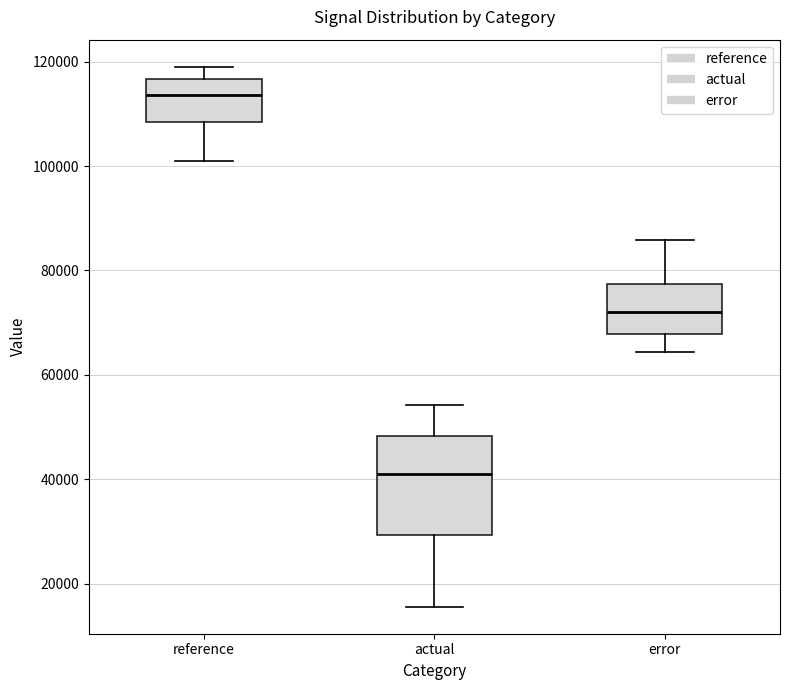

Which box is the tallest, from its lower edge to its upper edge?

actual